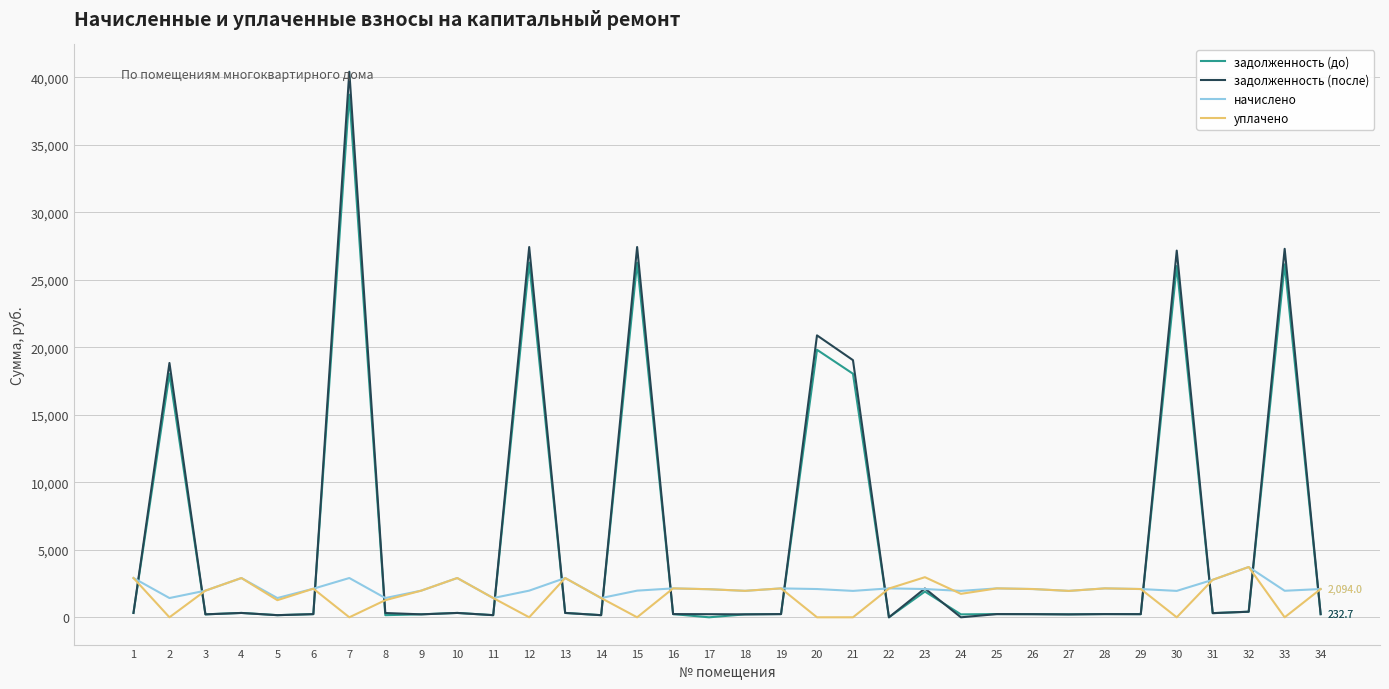

What is the approximate value of уплачено at 5?

1267.8